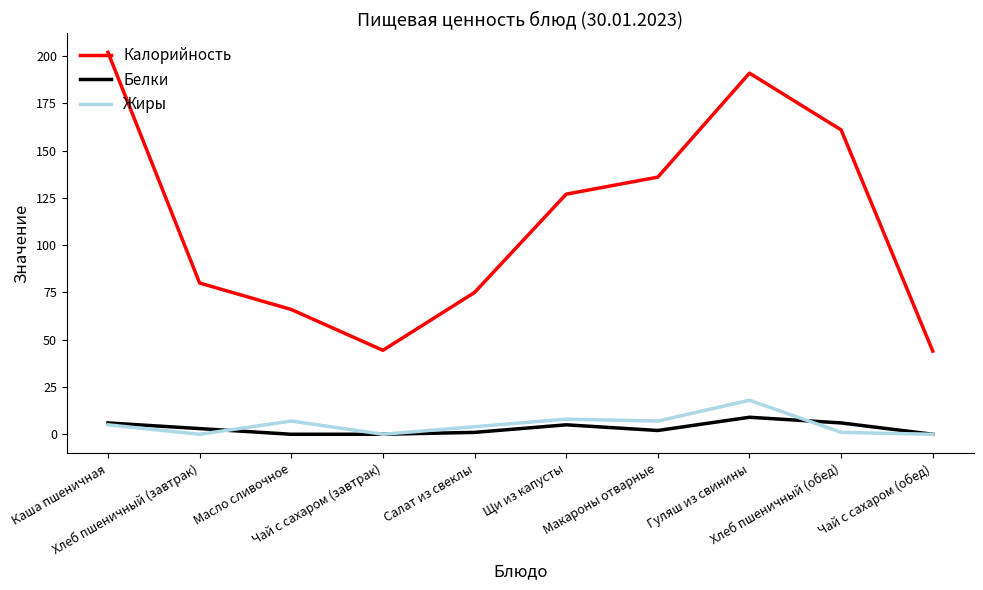

Is the value of Белки at Чай с сахаром (завтрак) greater than the value of Жиры at Салат из свеклы?

No